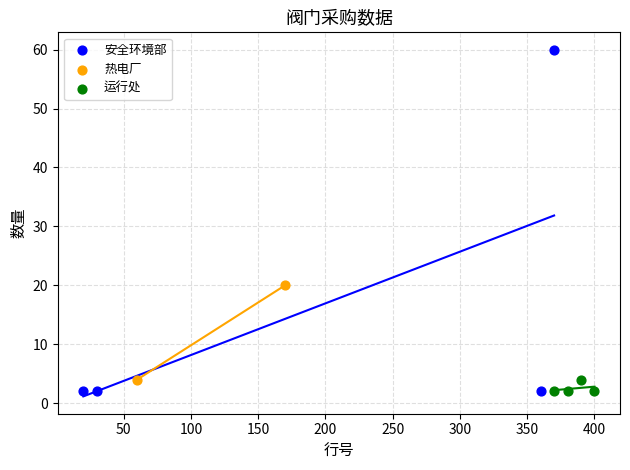

Which series contains the highest Y value?

安全环境部